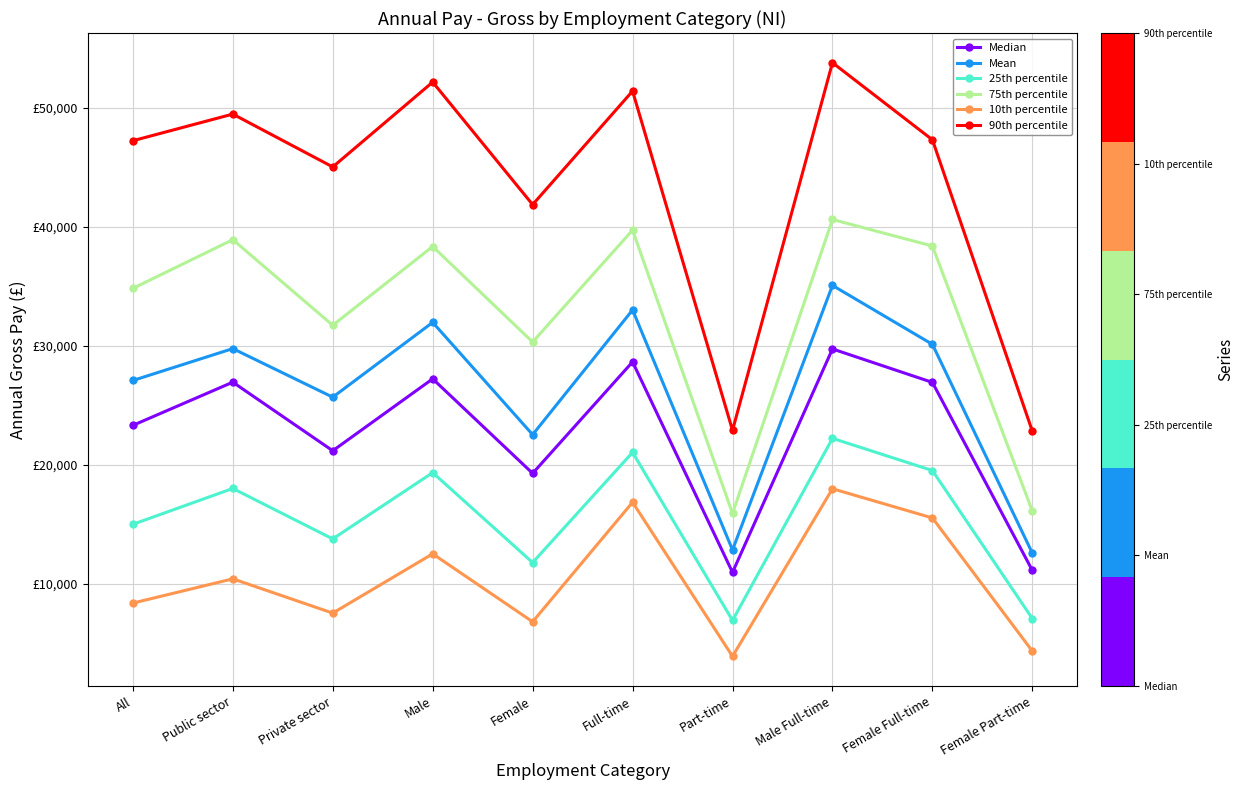

How many distinct data groups are displayed?

6